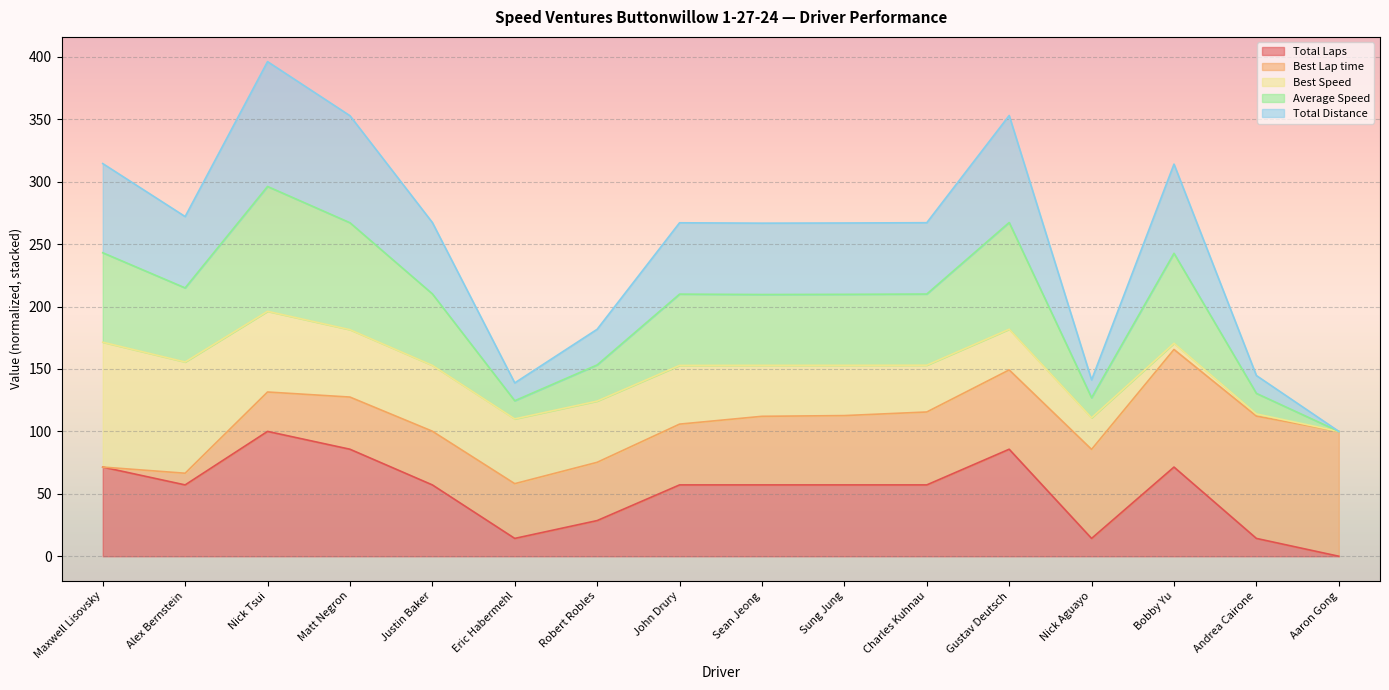

How many interior local valleys does the Total Laps series have?

3